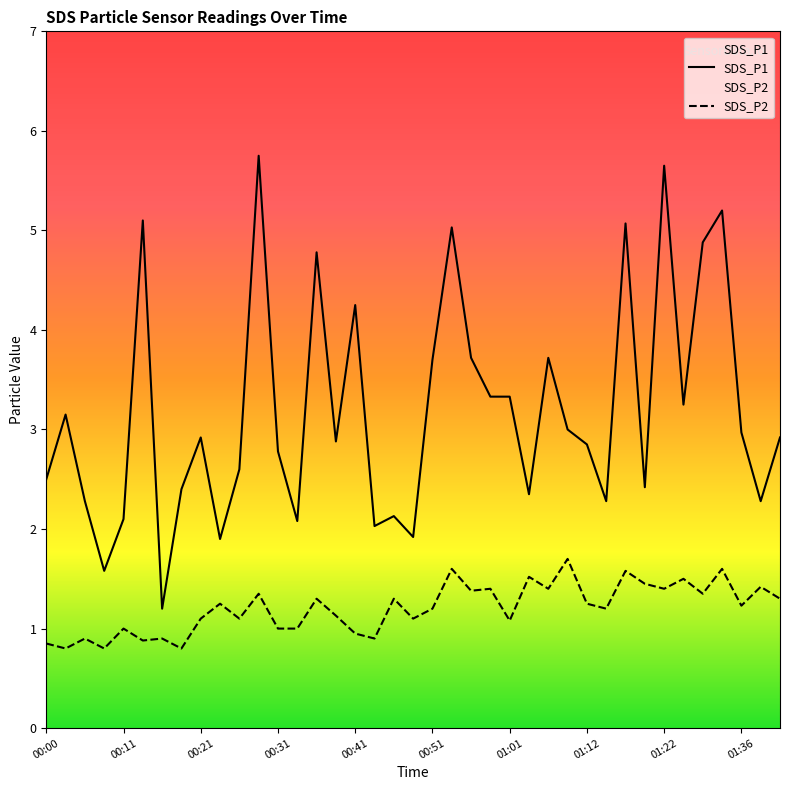

Read the SDS_P1 value at 00:44.

2.0